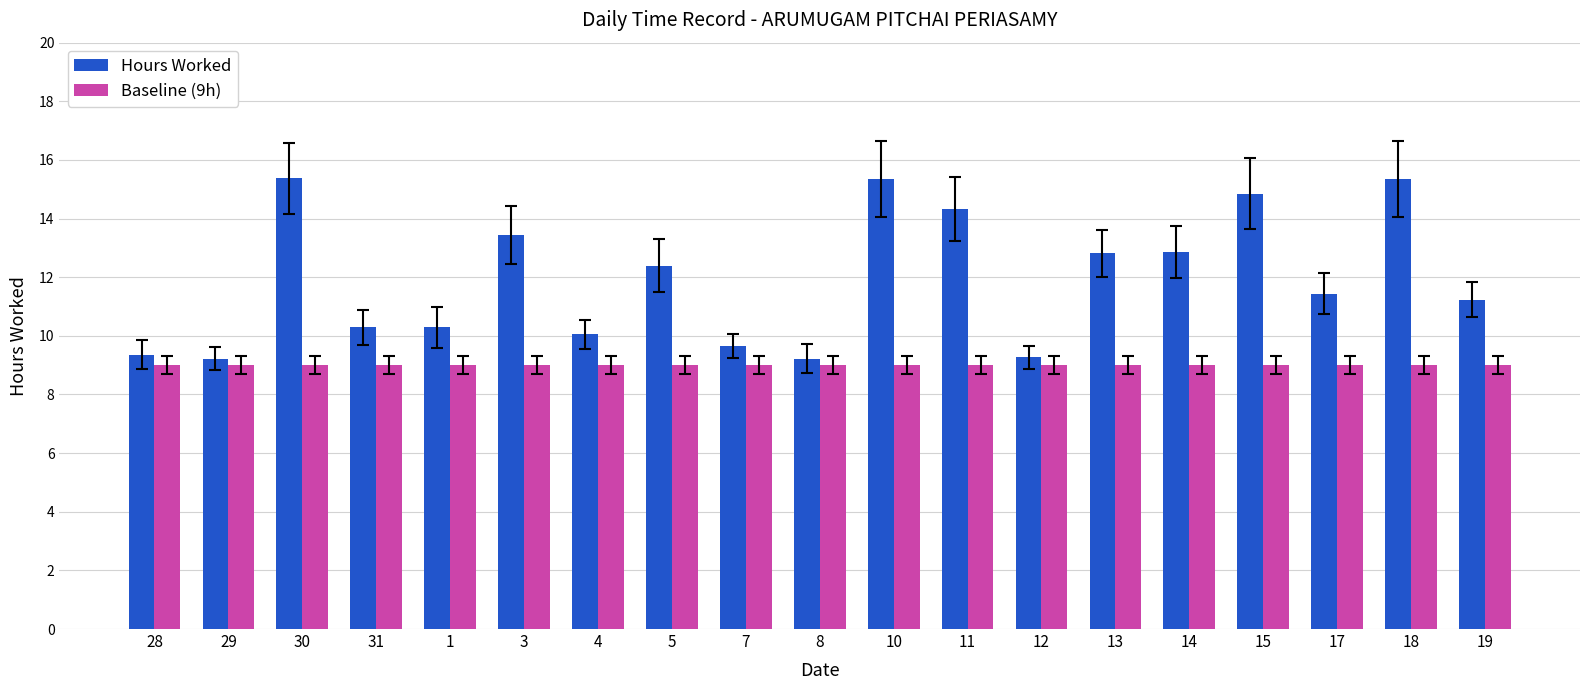

The value of Hours Worked at 17 is 11.4. True or false?

True